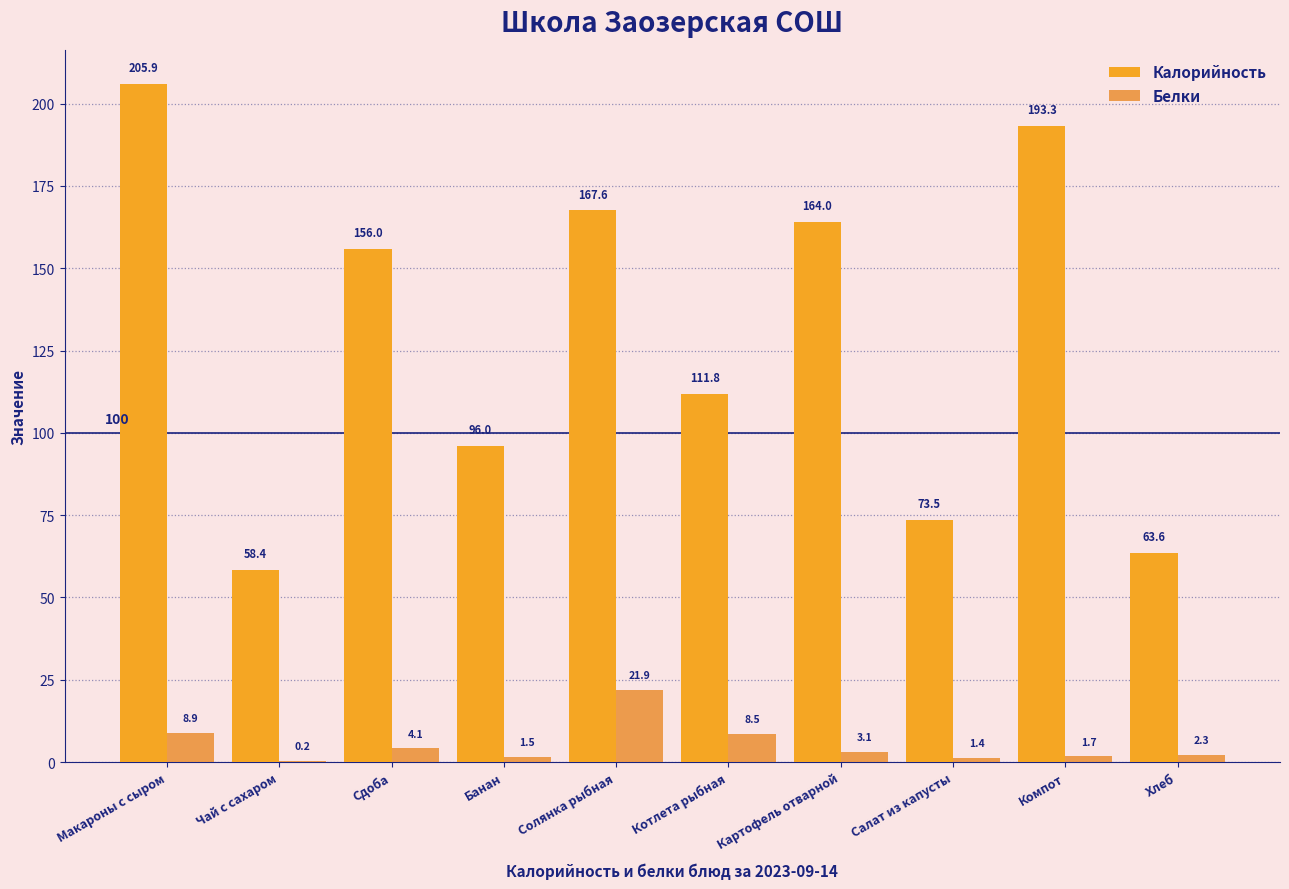

Which series has the largest total across all categories?

Калорийность